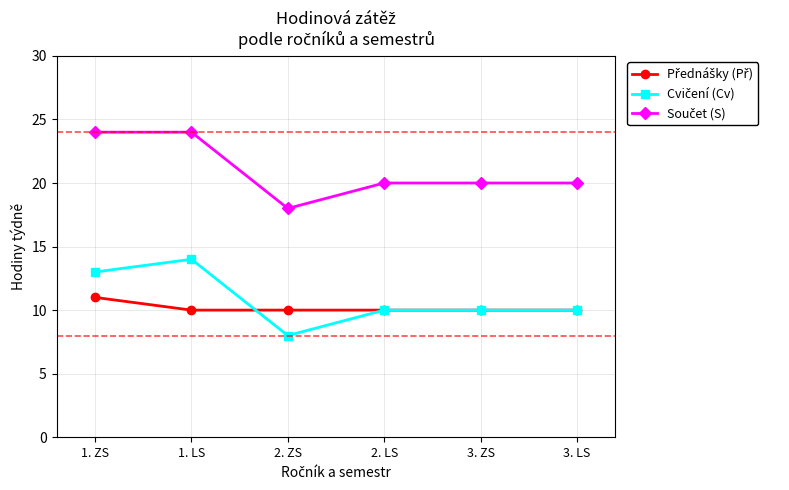

What is the smallest value displayed?

8